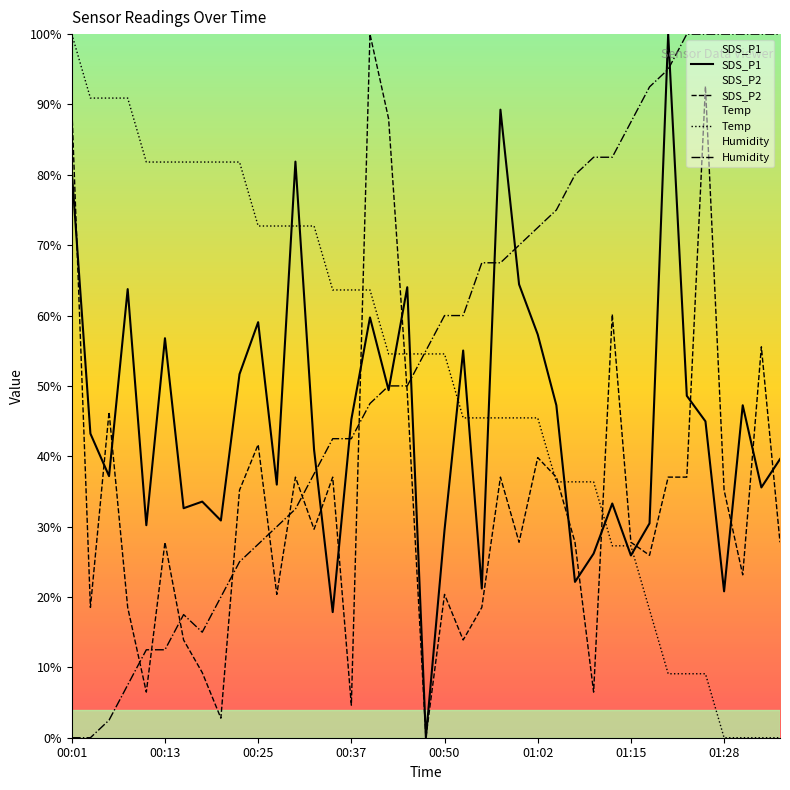

The Temp series shows 31.7 at 00:37. True or false?

False